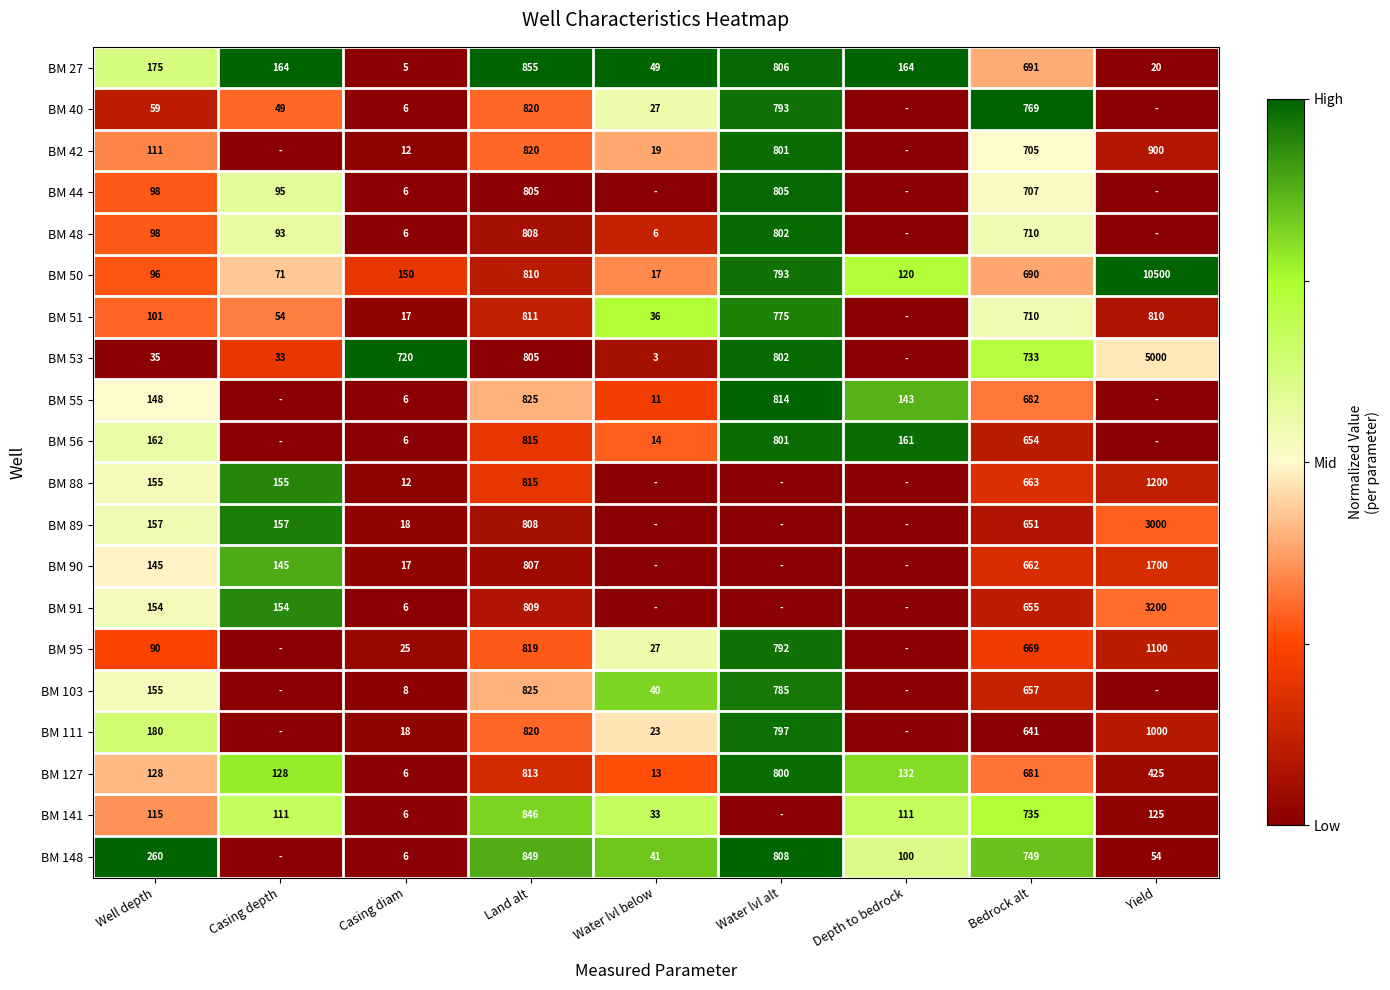

The value of BM 44 at Casing depth is 95. True or false?

True